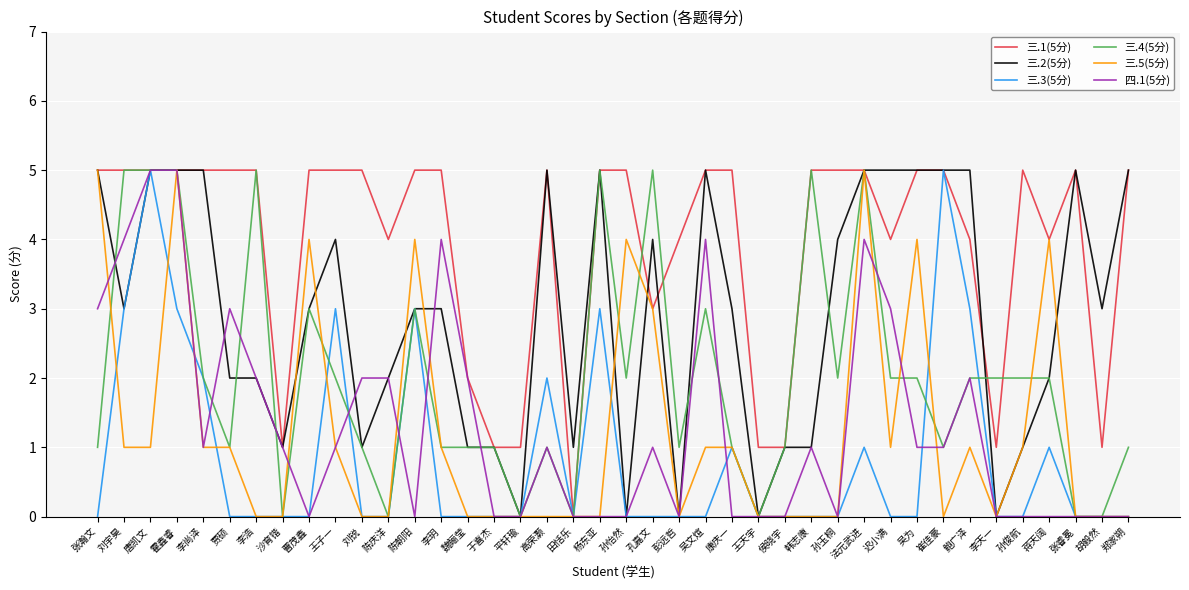

What is the sum of all 三.5(5分) values?

49